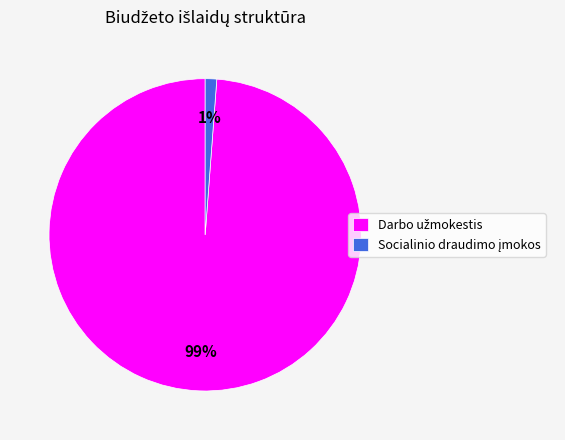

To the nearest percent, what is the average slice percentage?

50%